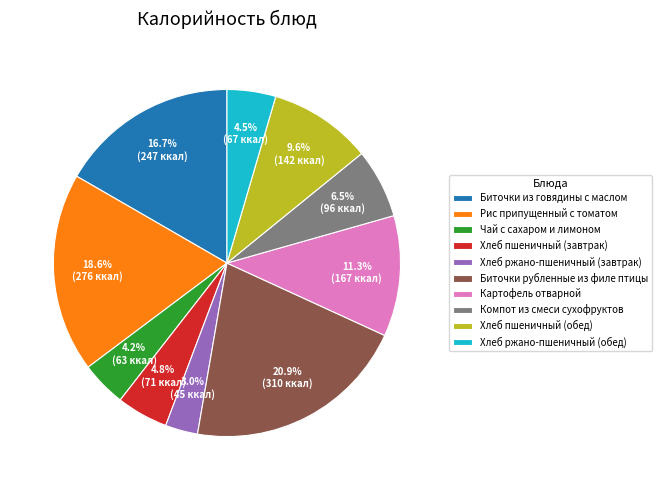

Do Картофель отварной and Хлеб пшеничный (обед) together represent more than half of the pie?

No